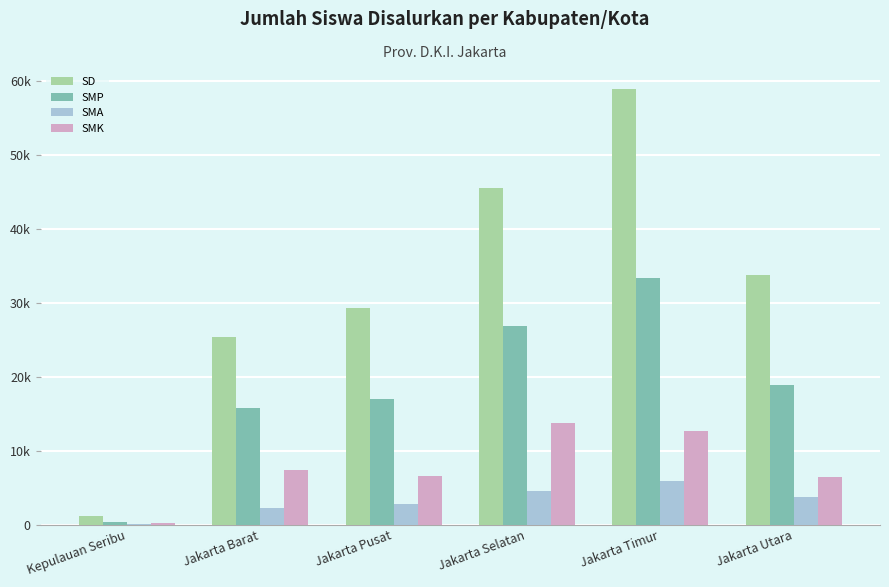

Read the SD value at Jakarta Timur, to the nearest 50.

59000